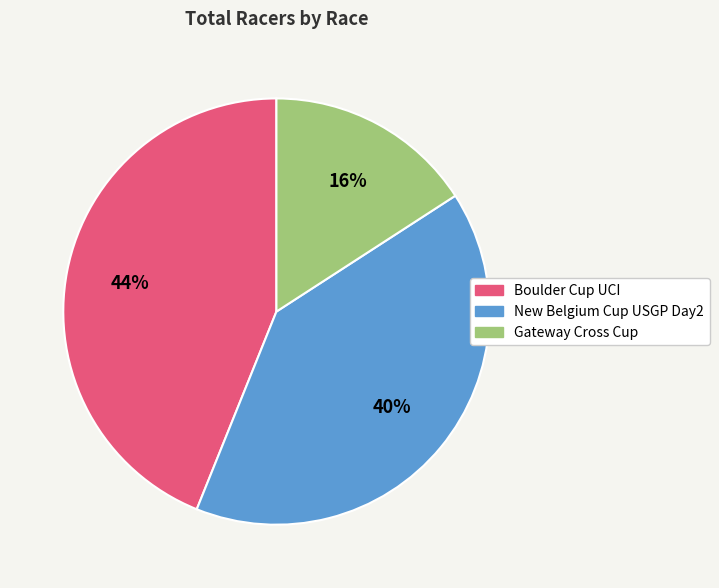

Does Boulder Cup UCI account for over 50% of the chart?

No